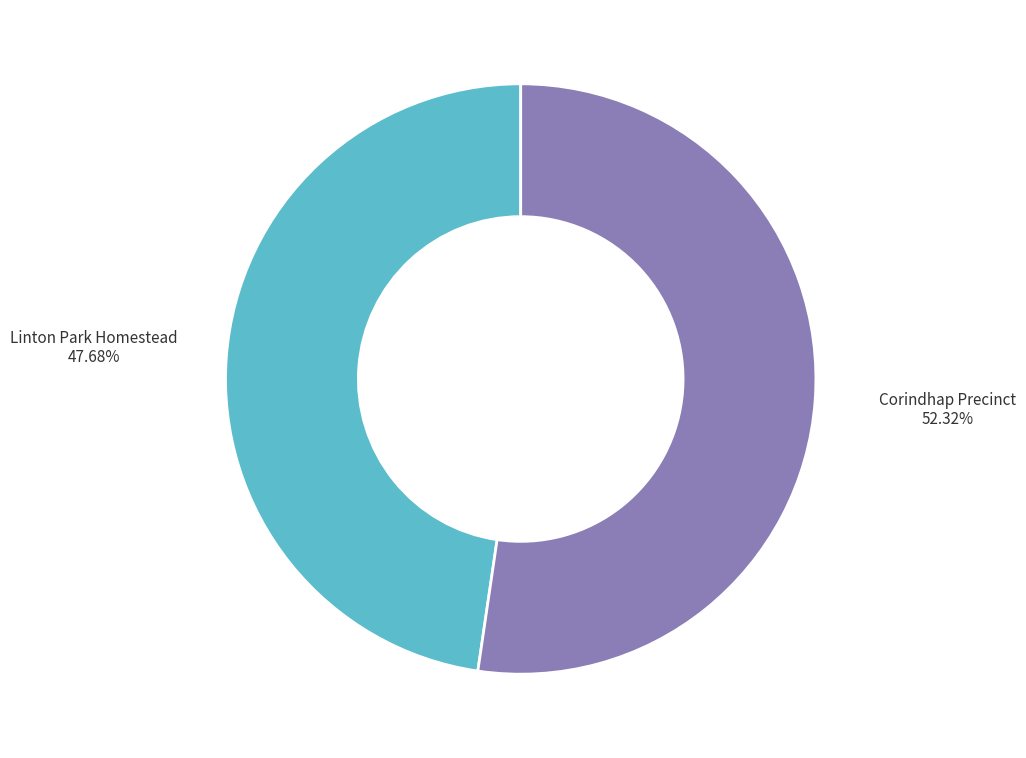

Which category has the biggest portion of the pie?

Corindhap Precinct